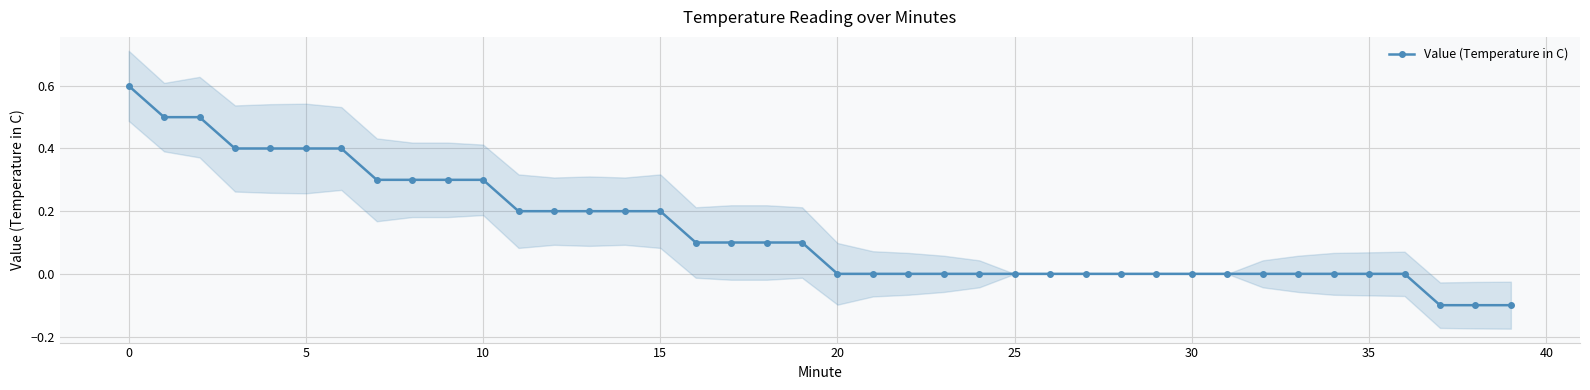

What is the label of the 31st point from the left?

30